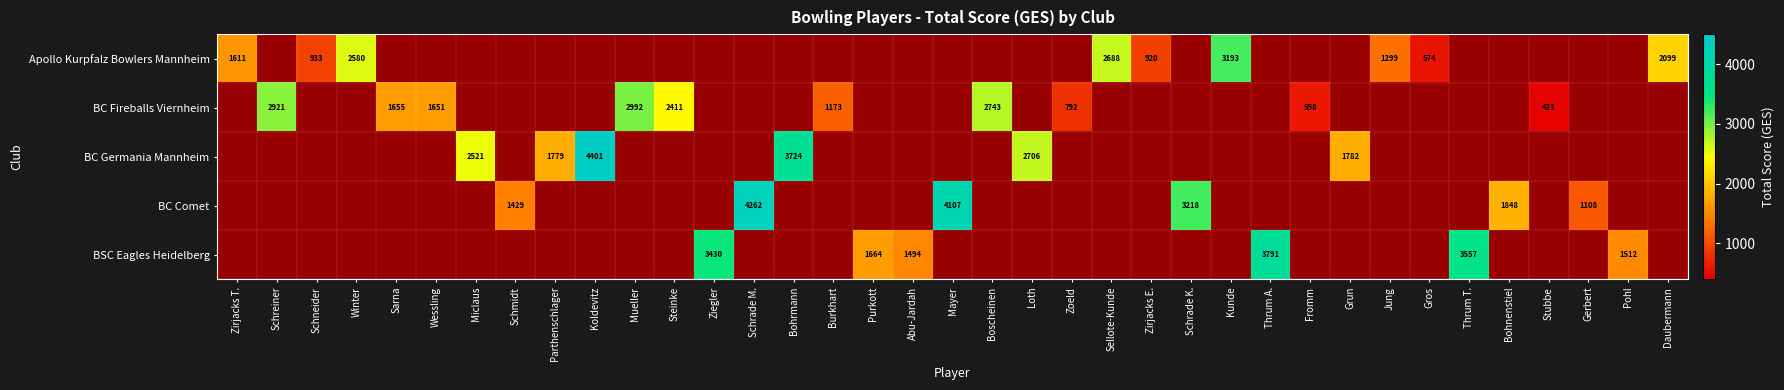

At how many categories does at least one series exceed 2468?

16